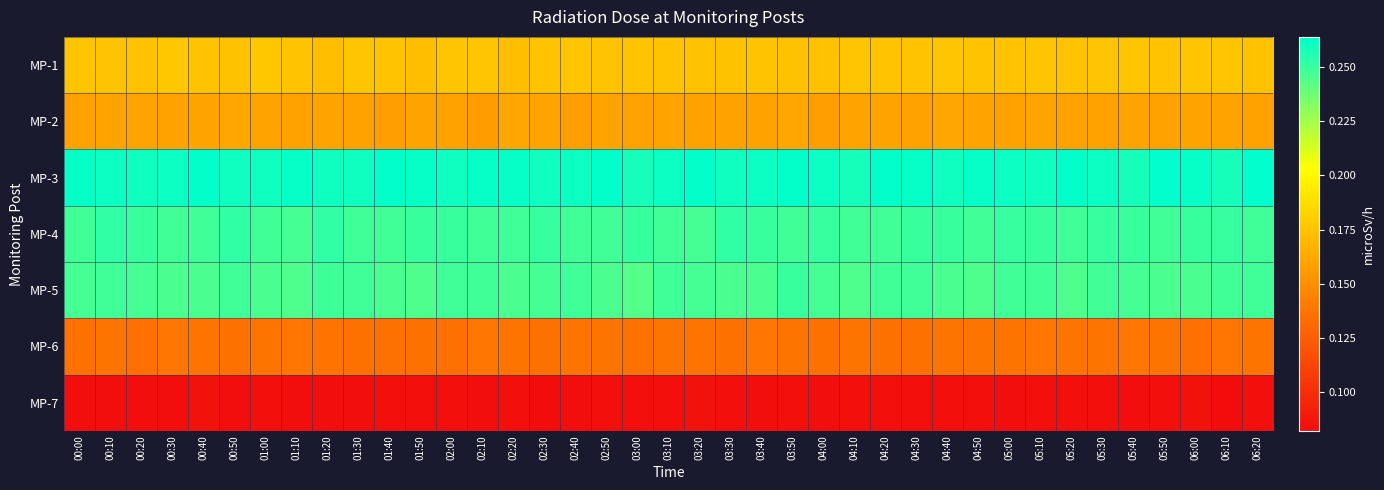

Which has a higher value, 04:10 or 01:20?

04:10